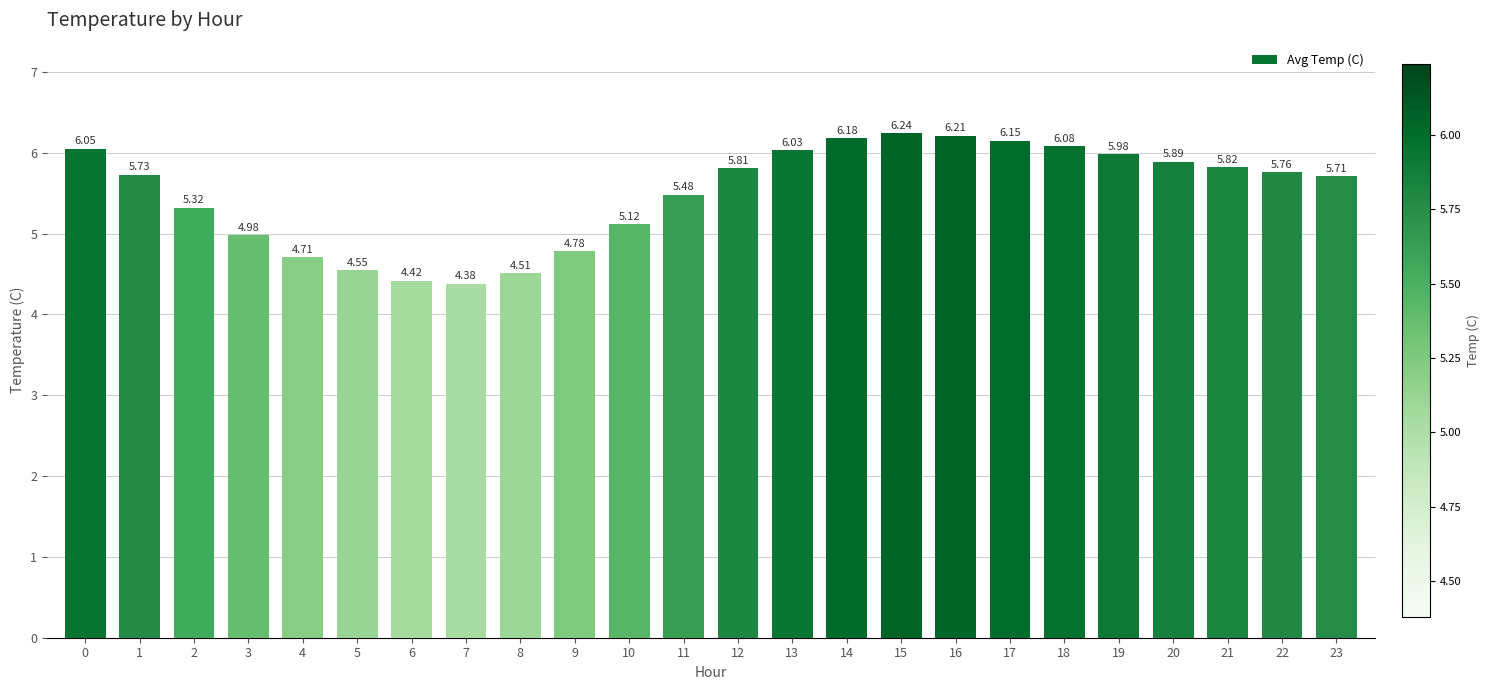

What is the difference between the maximum and minimum values?

1.9